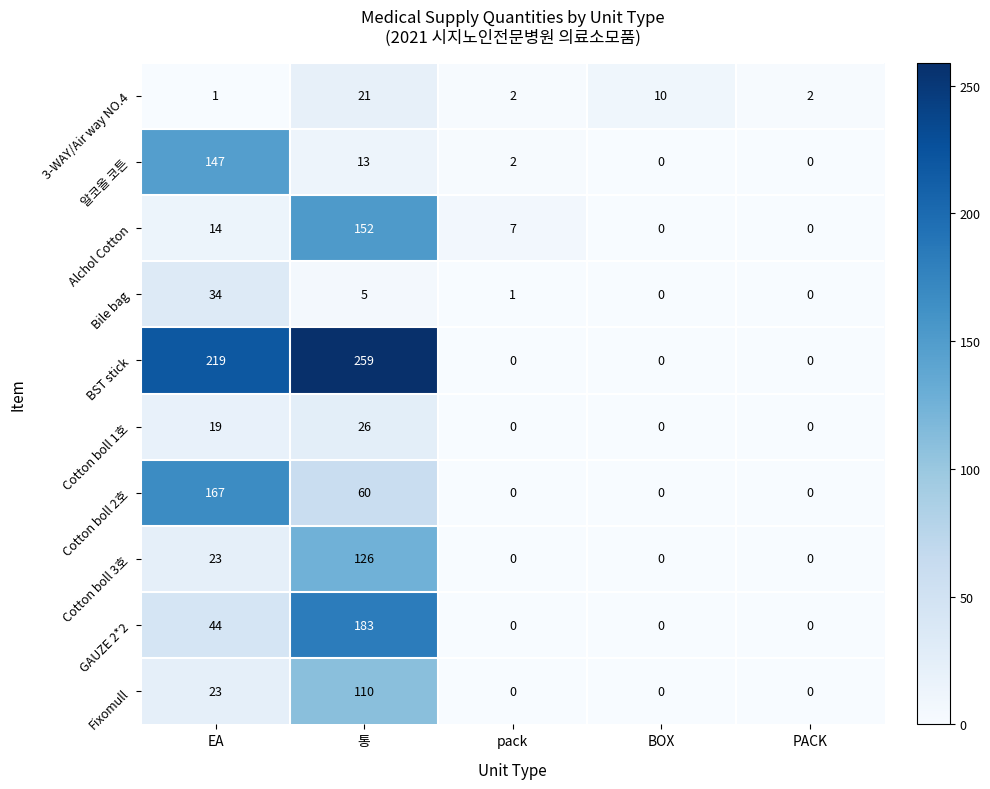

Where is Cotton boll 1호 nearest to the value 13?

EA